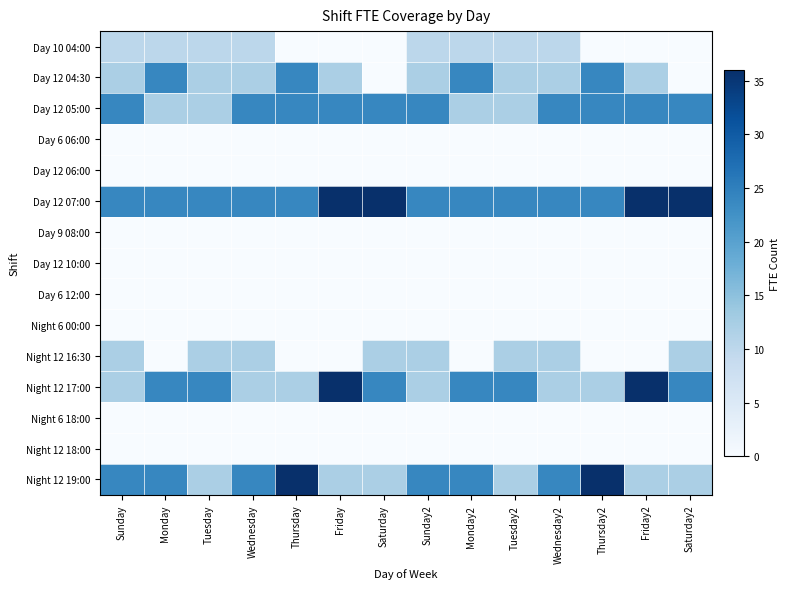

What is the spread (max minus min) of values at Friday2?

36